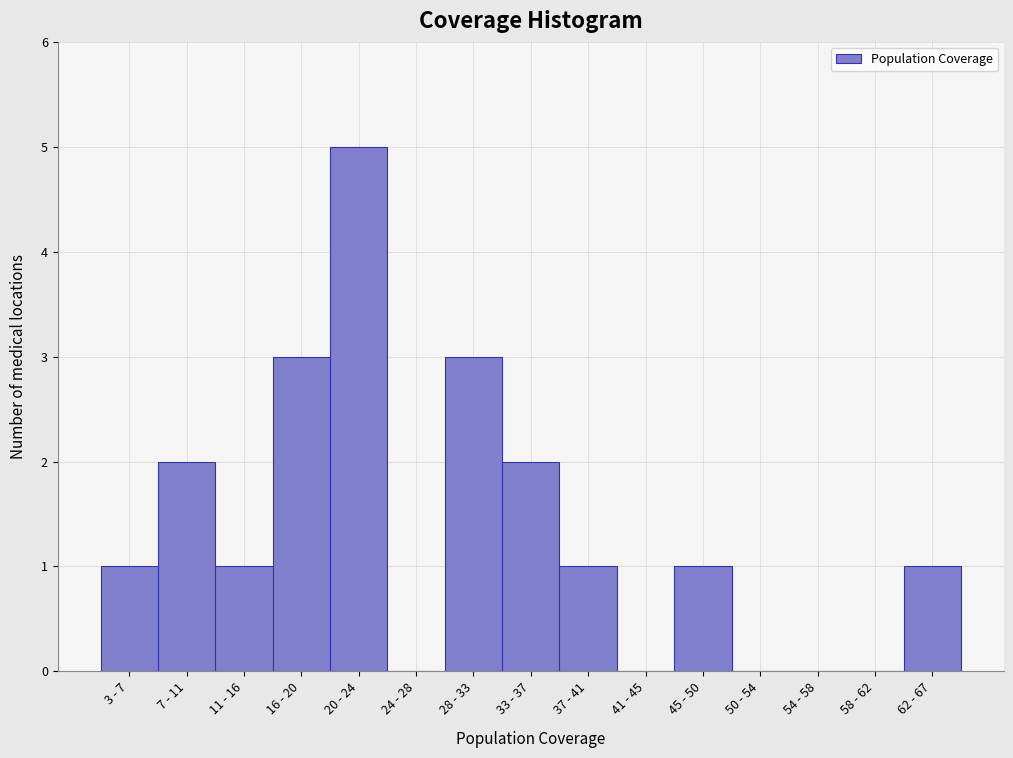

Reading right to left, transcribe all the data shown in this chart.

62 - 67=1	58 - 62=0	54 - 58=0	50 - 54=0	45 - 50=1	41 - 45=0	37 - 41=1	33 - 37=2	28 - 33=3	24 - 28=0	20 - 24=5	16 - 20=3	11 - 16=1	7 - 11=2	3 - 7=1